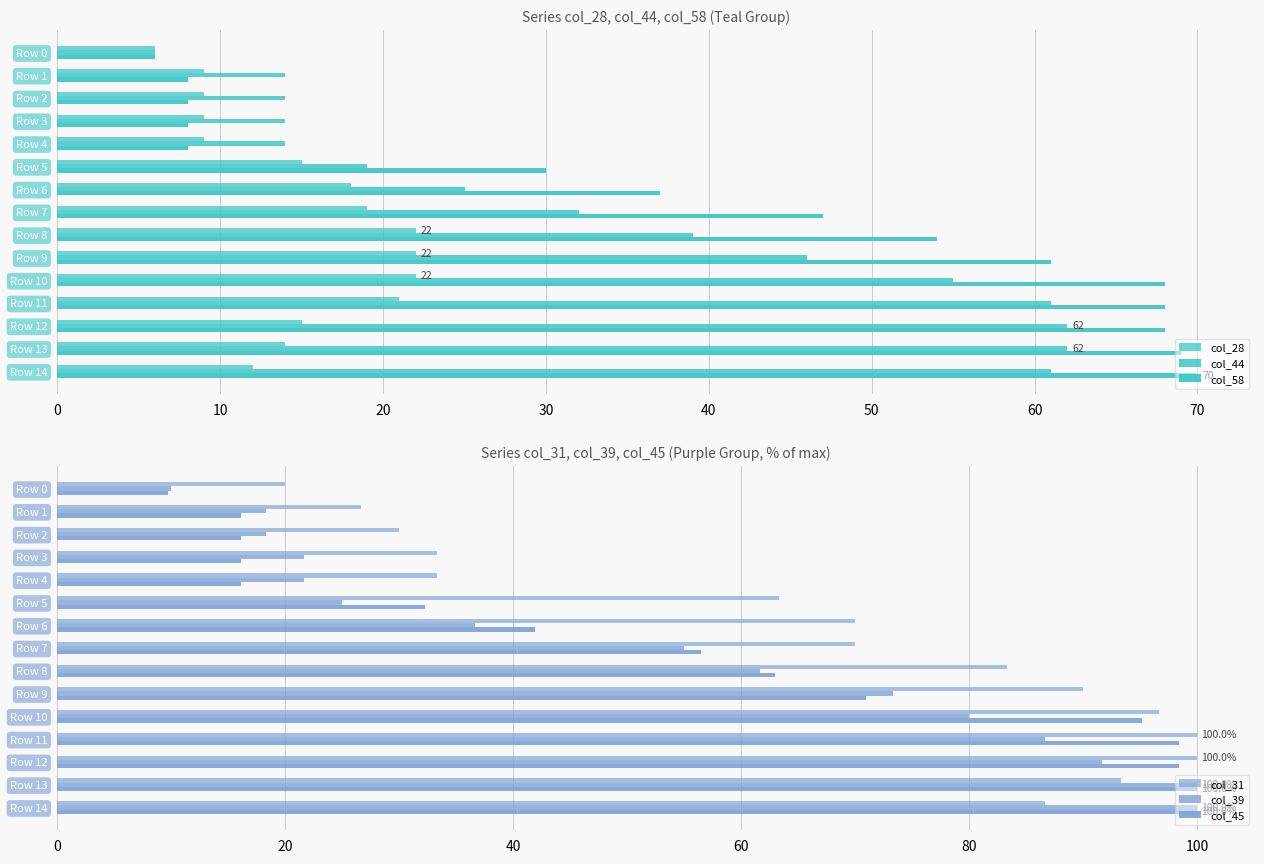

Does the chart contain stacked bars?

No